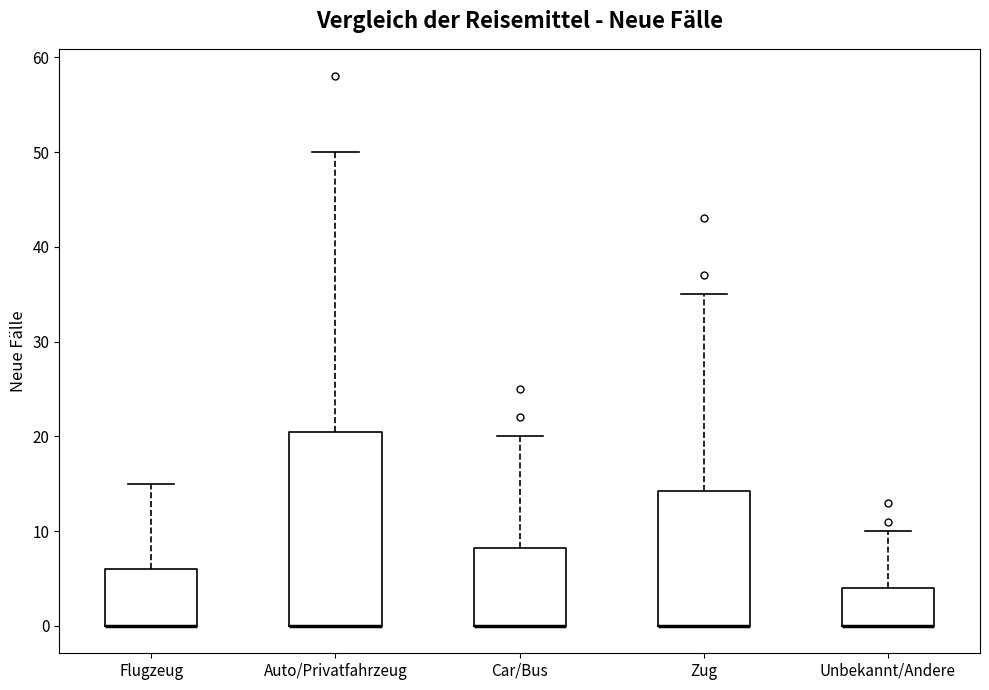

Comparing the boxes themselves (not the whiskers), which one is the tallest?

Auto/Privatfahrzeug